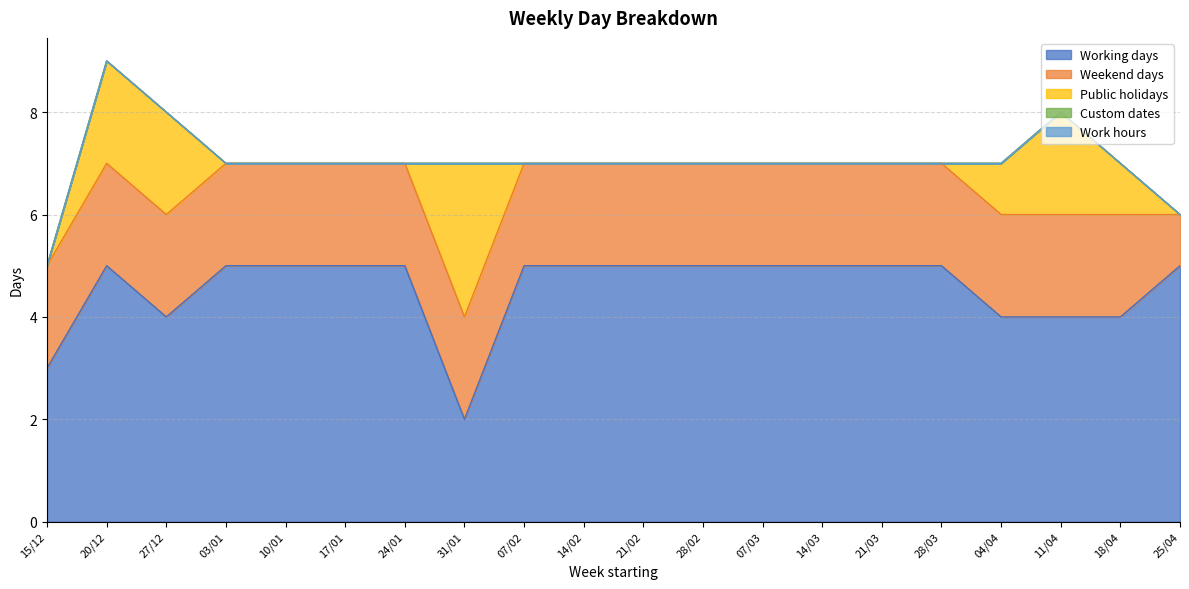

List the labels in order of Public holidays value, smallest first.

15/12, 03/01, 10/01, 17/01, 24/01, 07/02, 14/02, 21/02, 28/02, 07/03, 14/03, 21/03, 28/03, 25/04, 04/04, 18/04, 20/12, 27/12, 11/04, 31/01